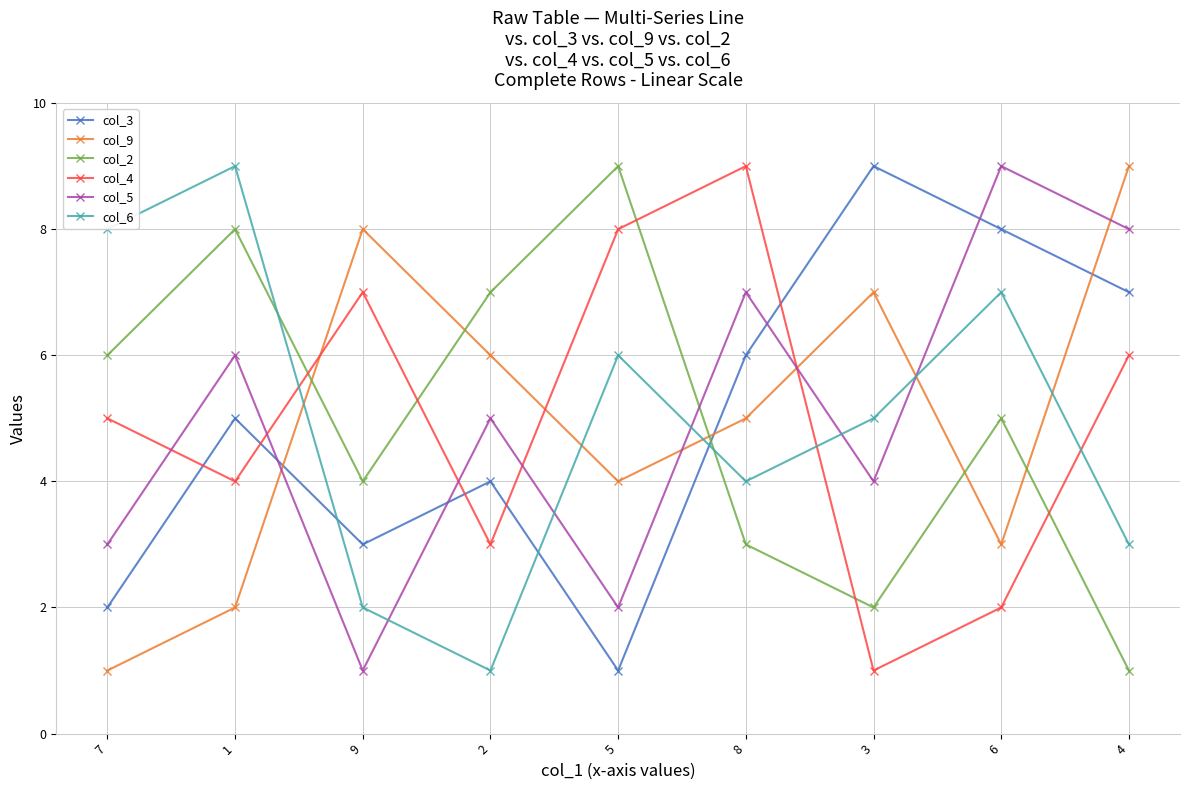

Is it true that col_5 equals 2 at 9?

False